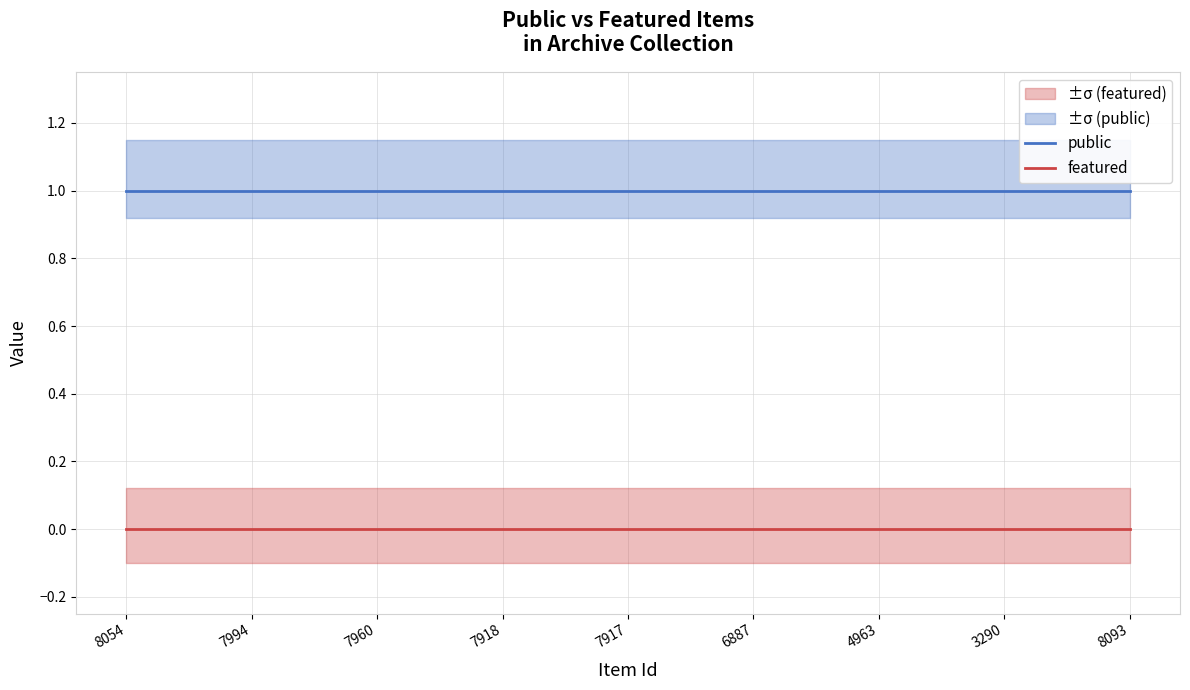

Is the value of public at 8093 greater than the value of featured at 6887?

Yes